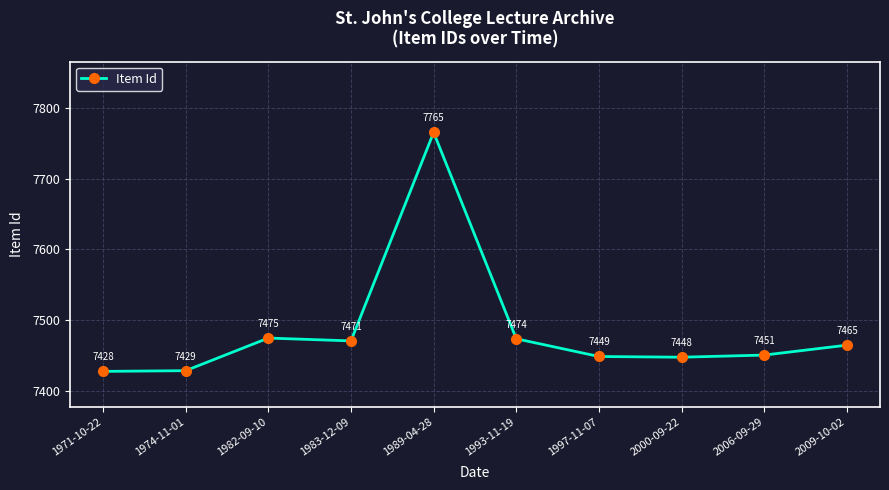

Read the value at 1982-09-10, to the nearest 10.

7480